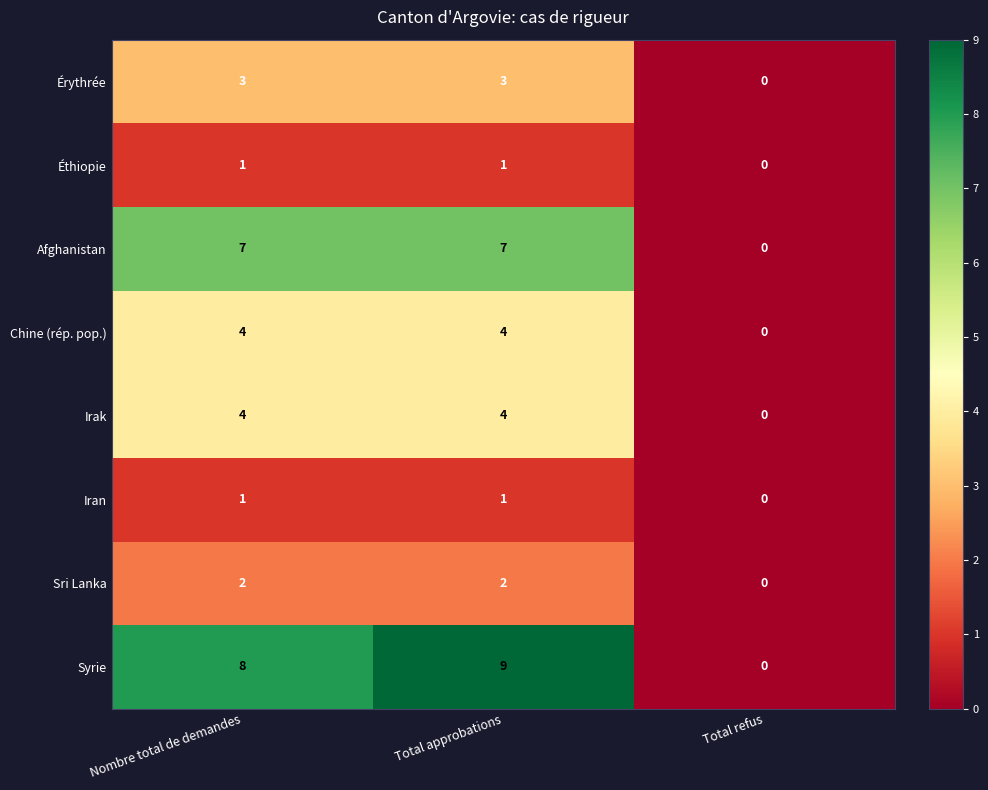

True or false: Éthiopie has a value of 2 at Total approbations.

False